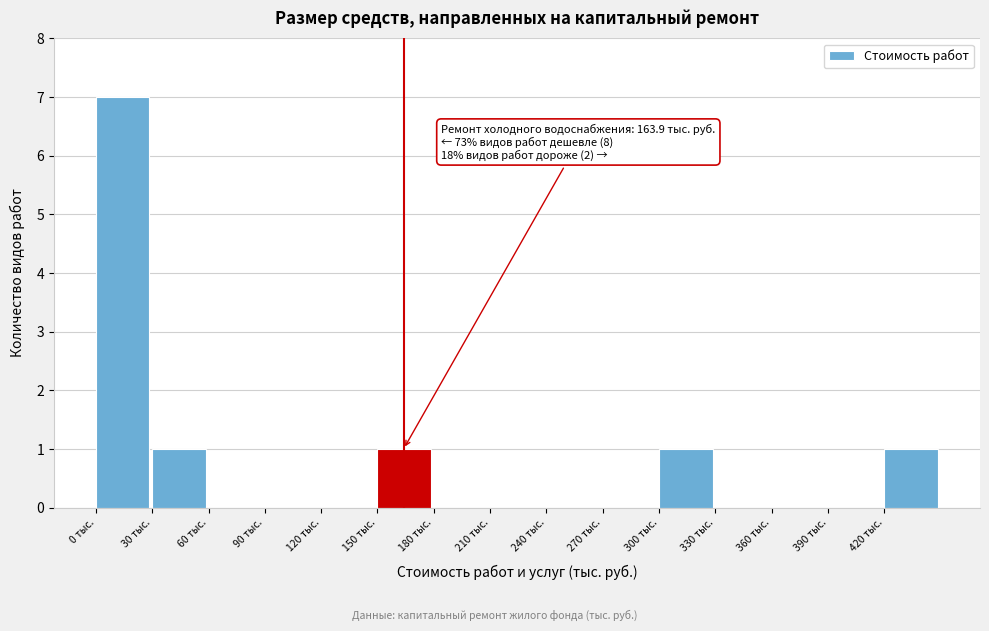

Over which range of the x-axis is the bar tallest?

0 to 30